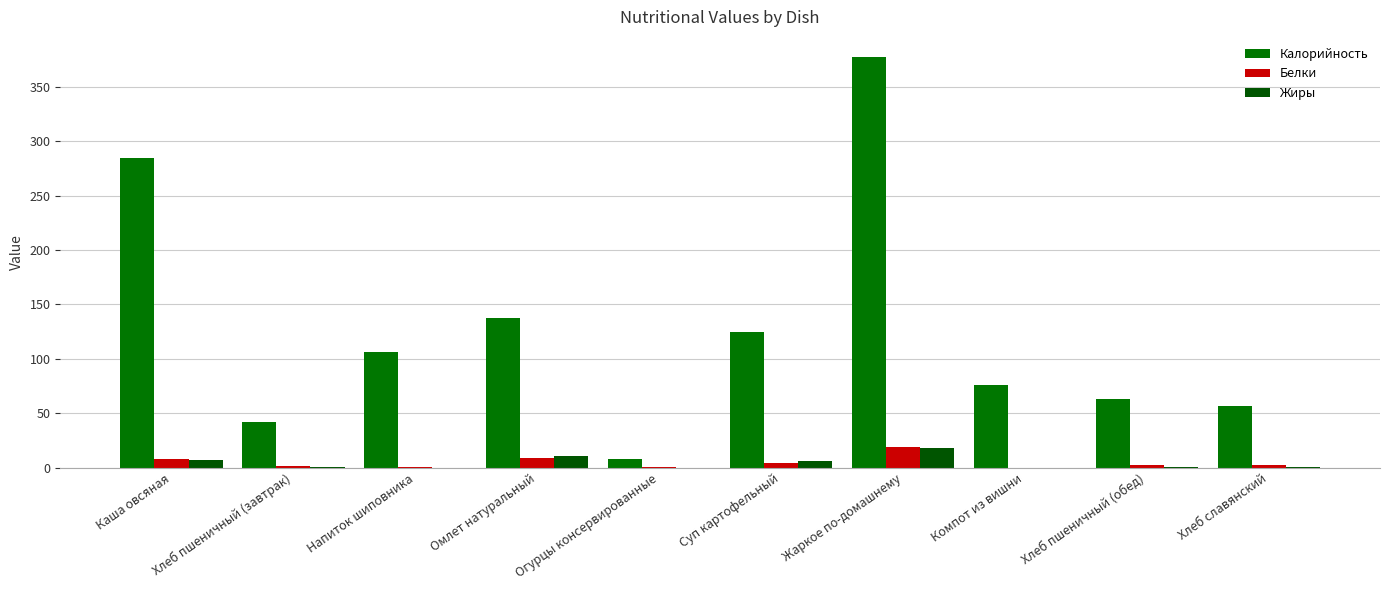

Are the bars horizontal?

No